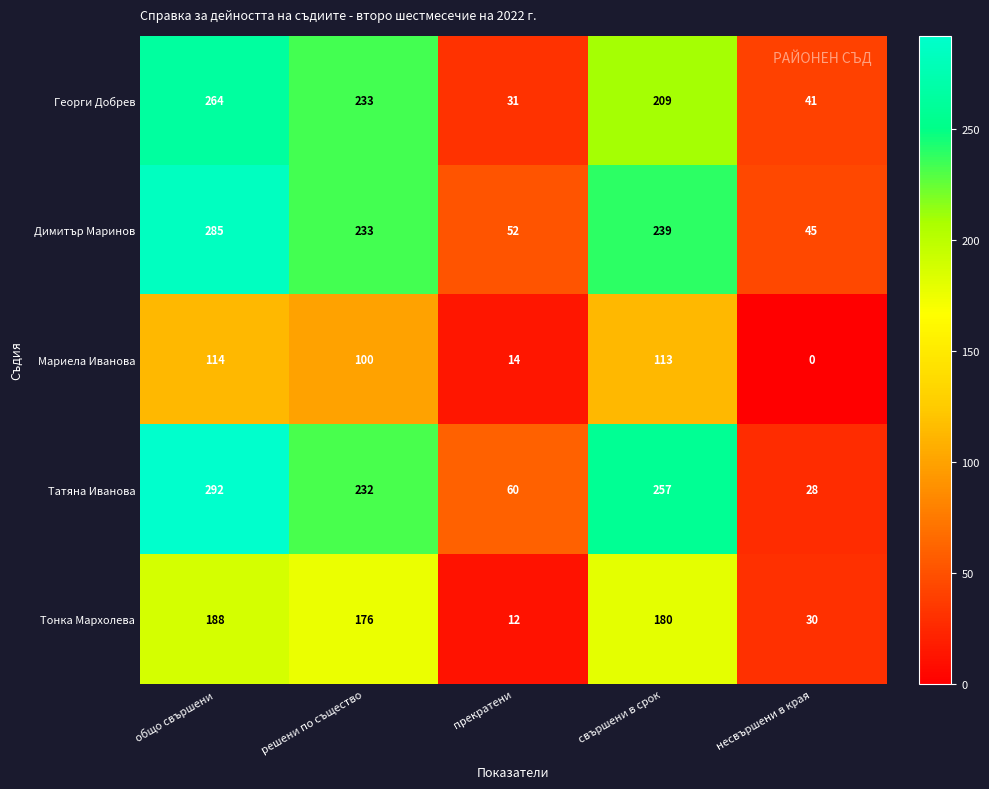

What is the average value of the Тонка Мархолева series?

117